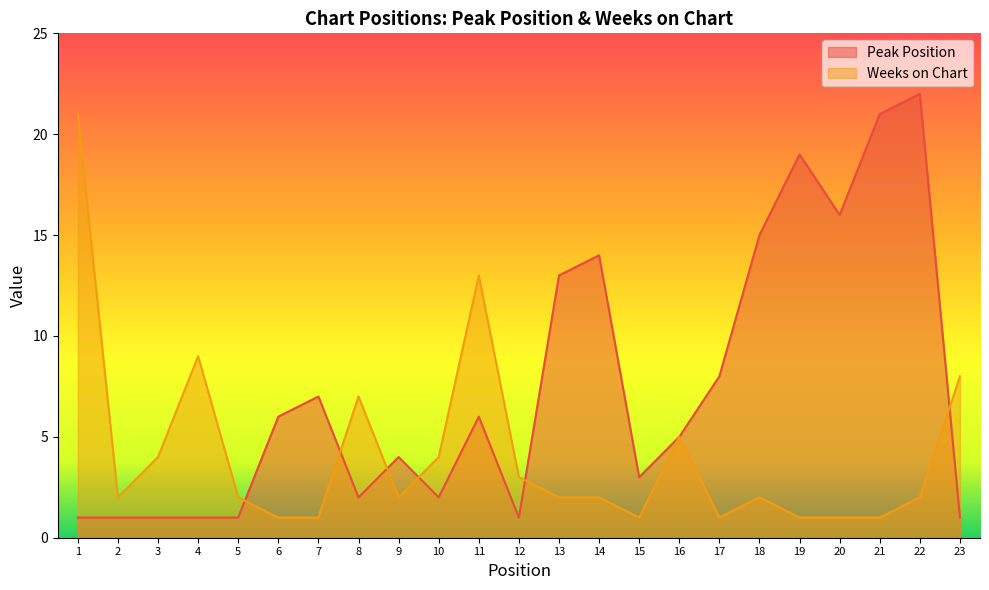

Reading right to left, list all the values displayed in this chart.

Peak Position: 1	22	21	16	19	15	8	5	3	14	13	1	6	2	4	2	7	6	1	1	1	1	1
Weeks on Chart: 8	2	1	1	1	2	1	5	1	2	2	3	13	4	2	7	1	1	2	9	4	2	21